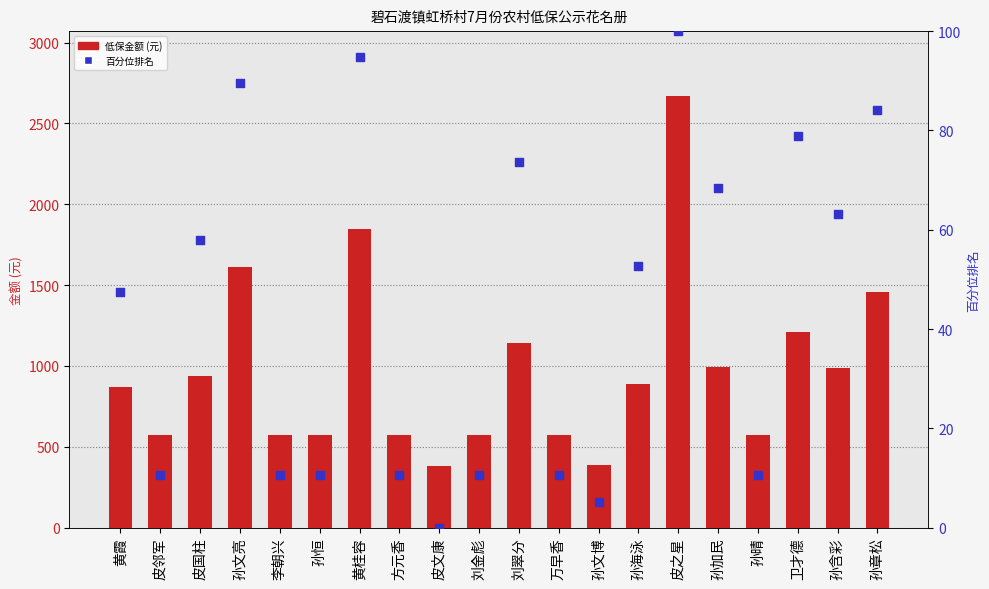

What are all the series names shown in the legend?

低保金额 (元), 百分位排名